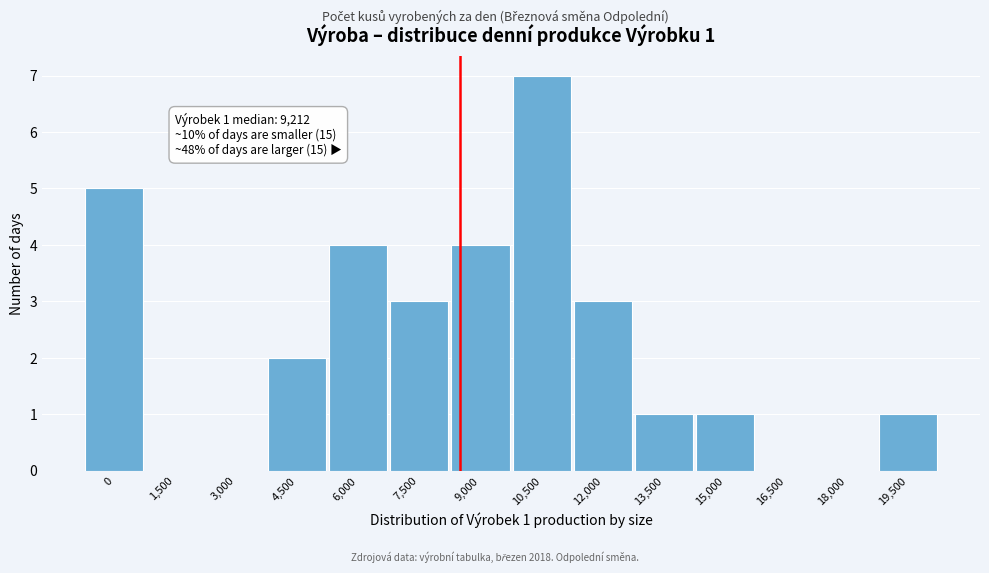

Reading right to left, list all the values displayed in this chart.

19,500=1	18,000=0	16,500=0	15,000=1	13,500=1	12,000=3	10,500=7	9,000=4	7,500=3	6,000=4	4,500=2	3,000=0	1,500=0	0=5